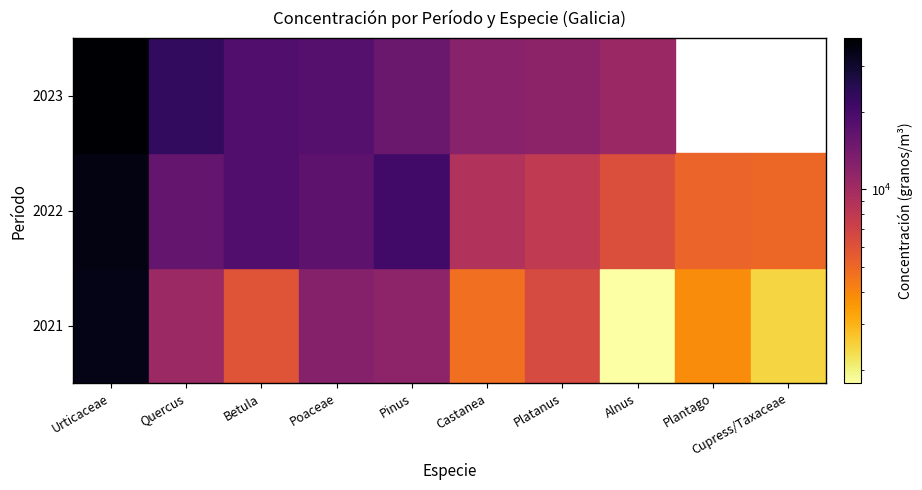

The 2021 series shows 16654 at Poaceae. True or false?

False